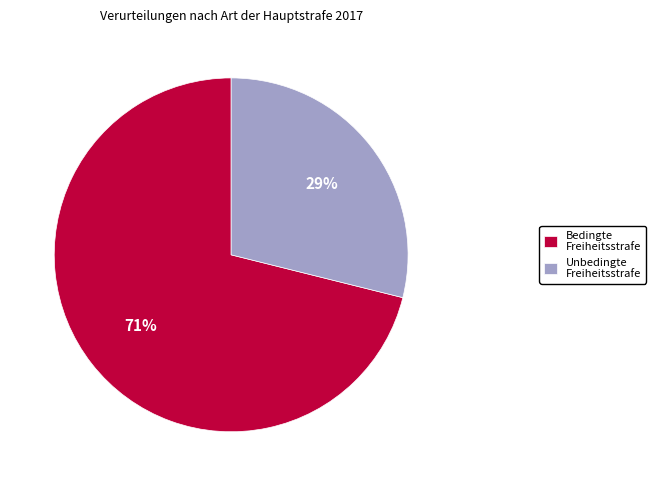

To the nearest percent, what percentage of the pie is Bedingte Freiheitsstrafe?

71%